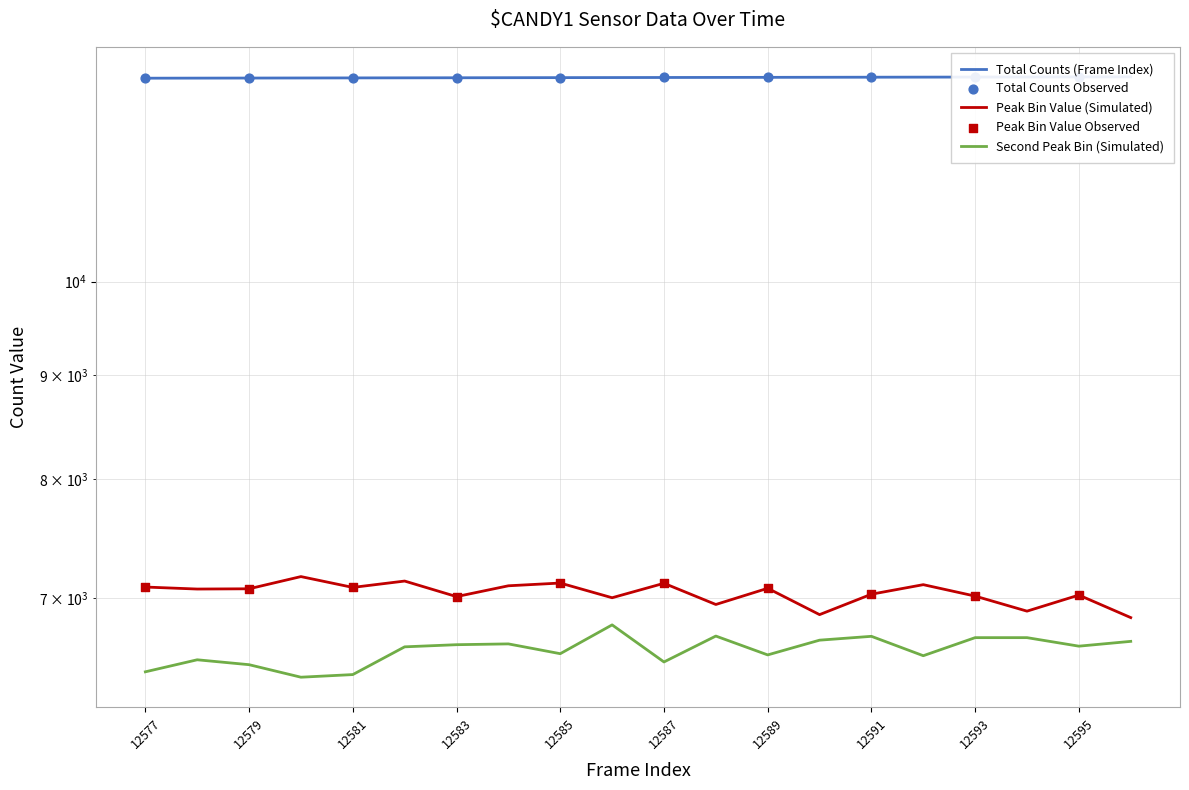

What is the total value across all series at 12593?

26300